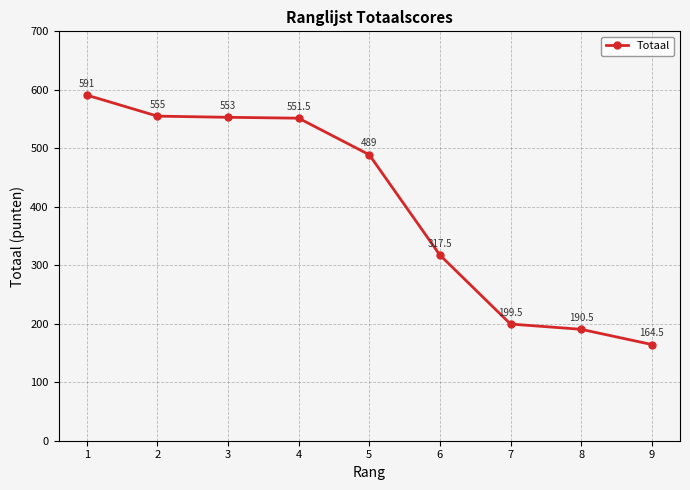

Between 2 and 4, which is larger?

2